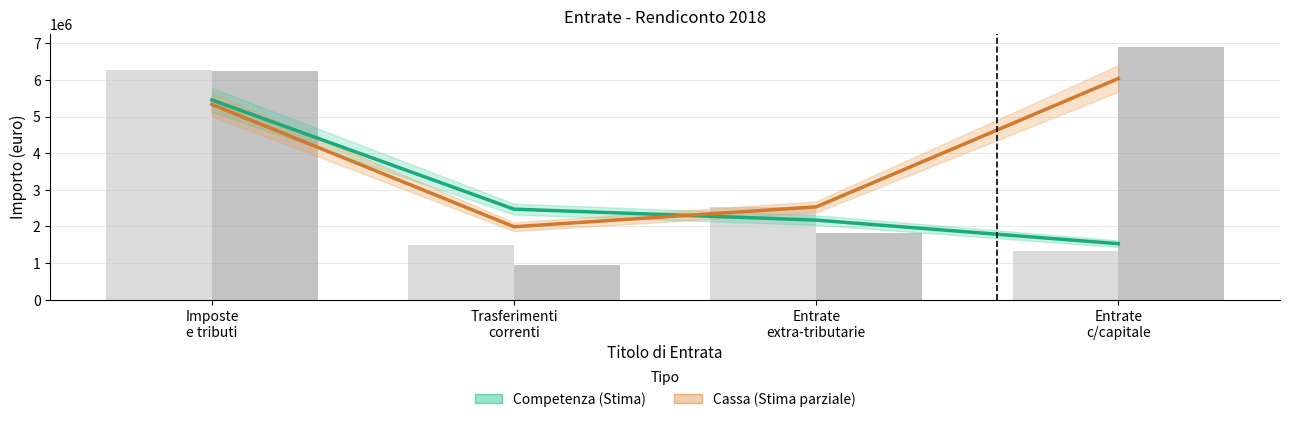

Rank the series at Entrate
c/capitale from lowest to highest value.

Competenza, Cassa